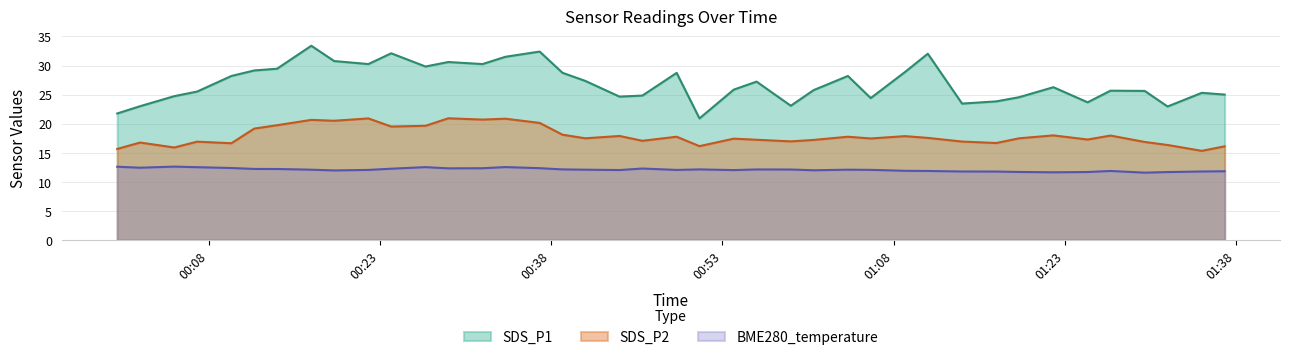

Read the BME280_temperature value at 2023/04/30 00:17.

12.1